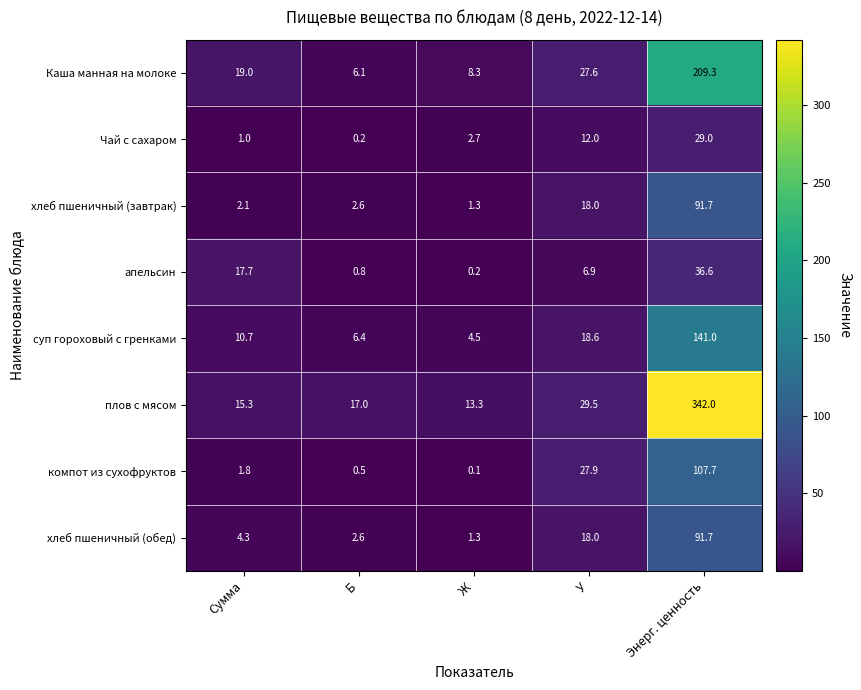

Which series has the largest total across all categories?

плов с мясом